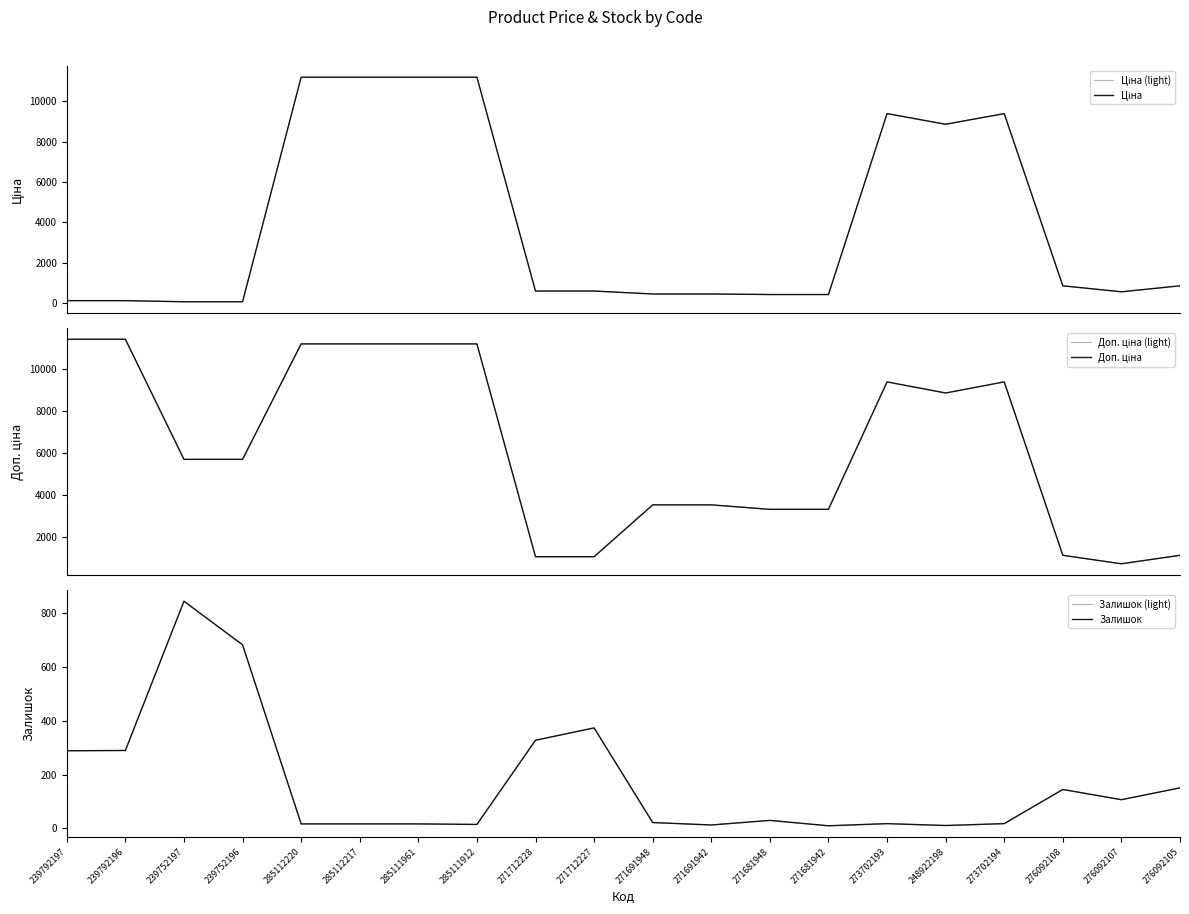

The value of Ціна at 285112217 is 15693.1. True or false?

False